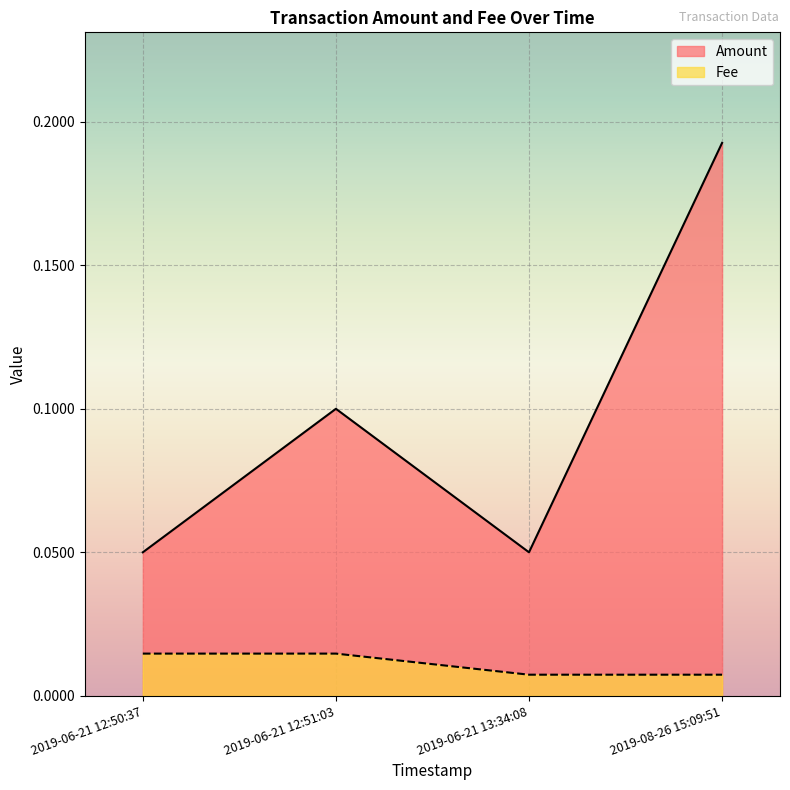

List the series in order of their peak value, highest first.

Amount, Fee